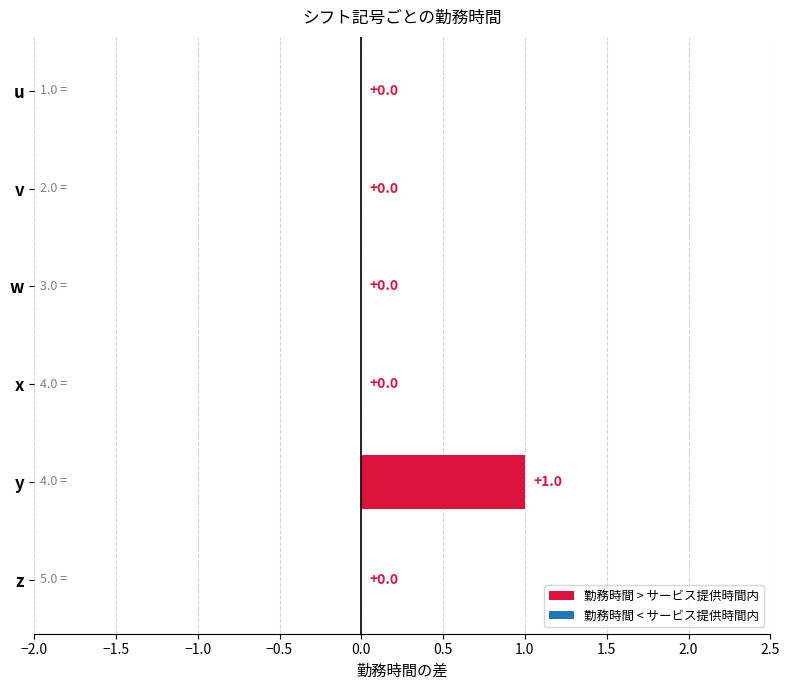

Which has a higher value, y or v?

y